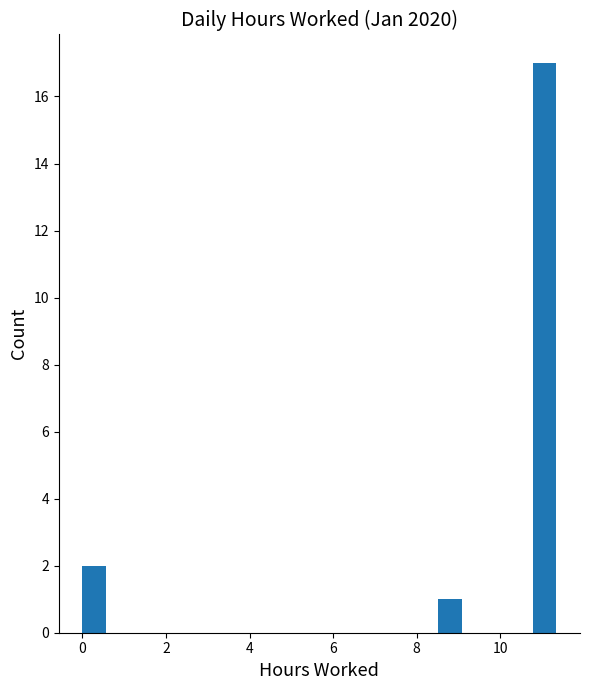

Read against the x-axis, roughly where is the centre of the tallest bar?

11.0